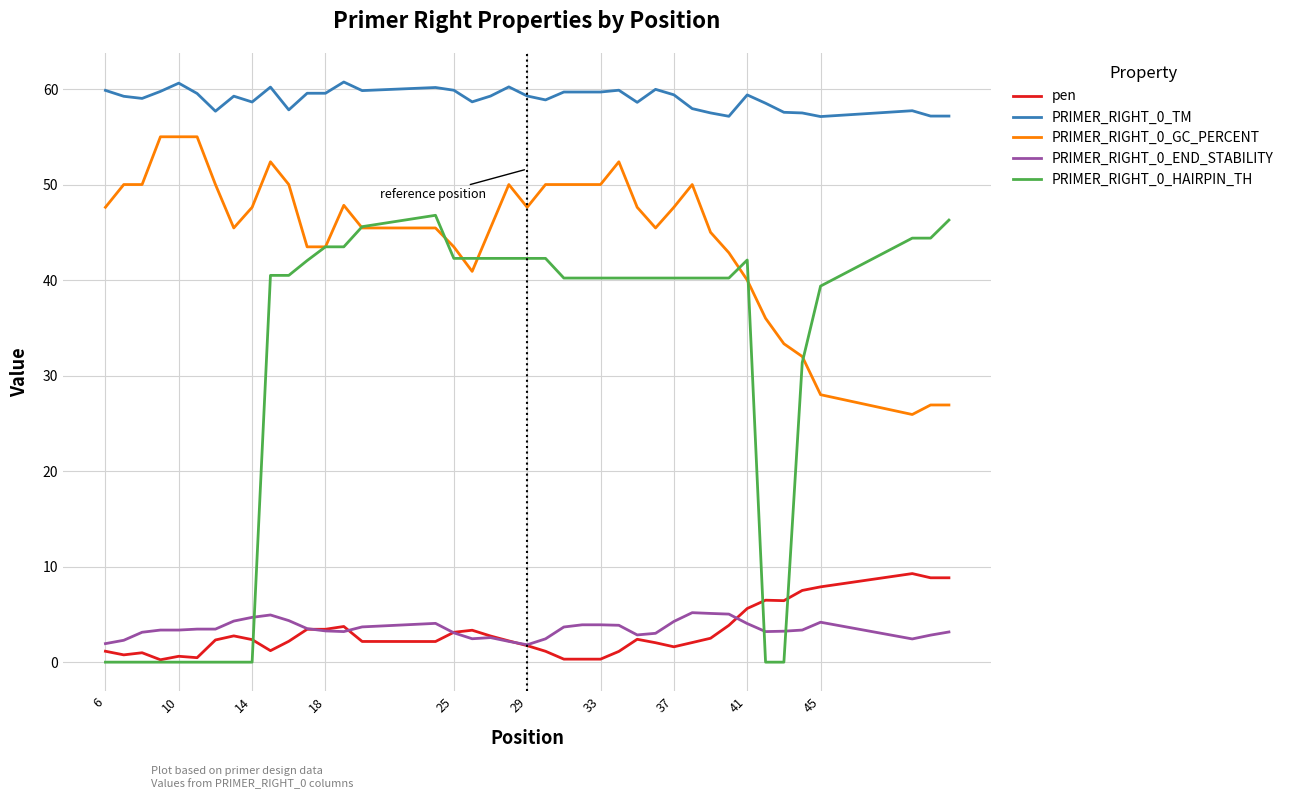

What is the maximum value shown in the chart?

60.7